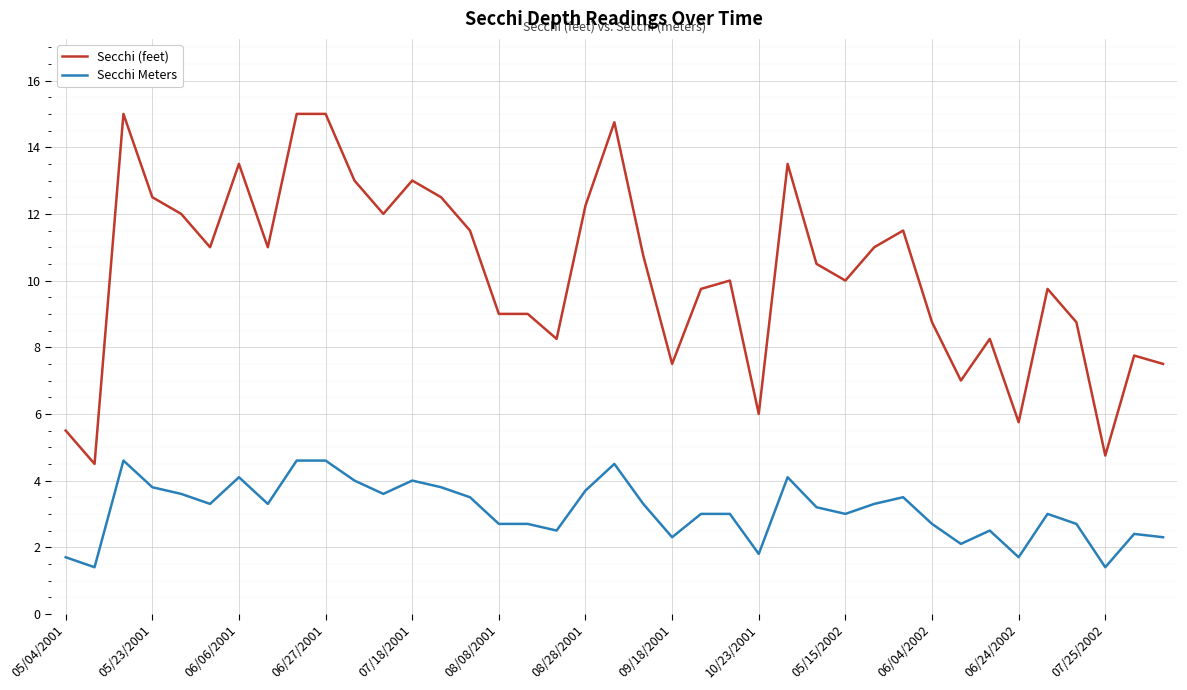

List the series in order of their overall mean, highest first.

Secchi (feet), Secchi Meters